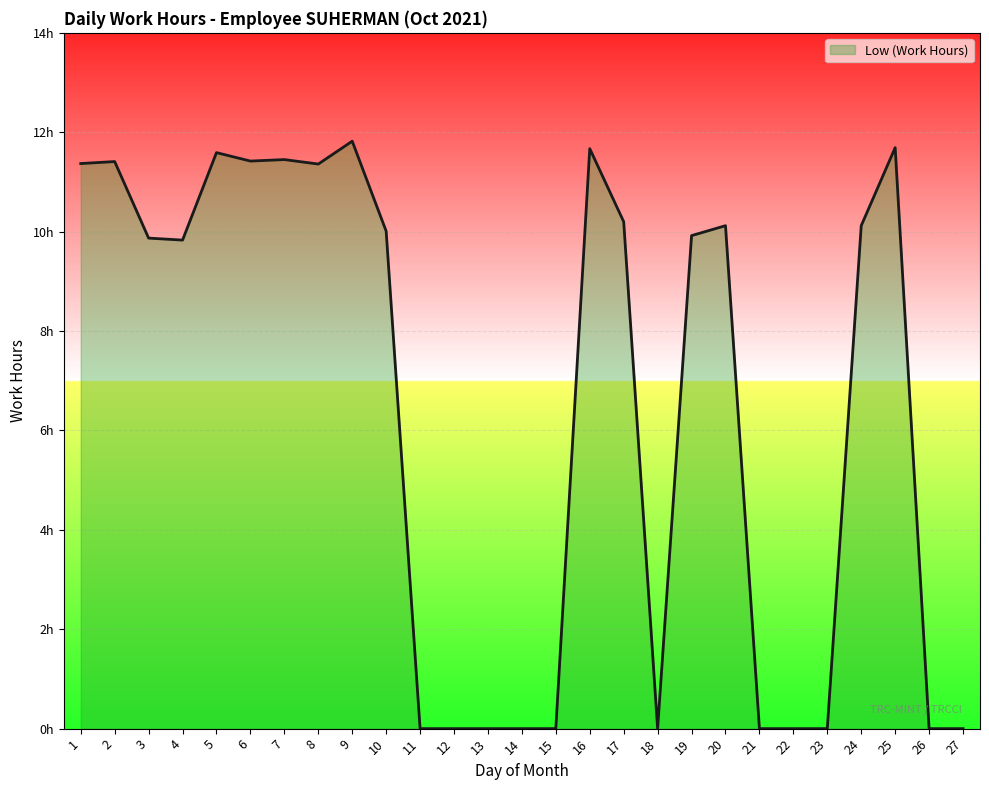

Does the chart display data point markers on the line(s)?

No